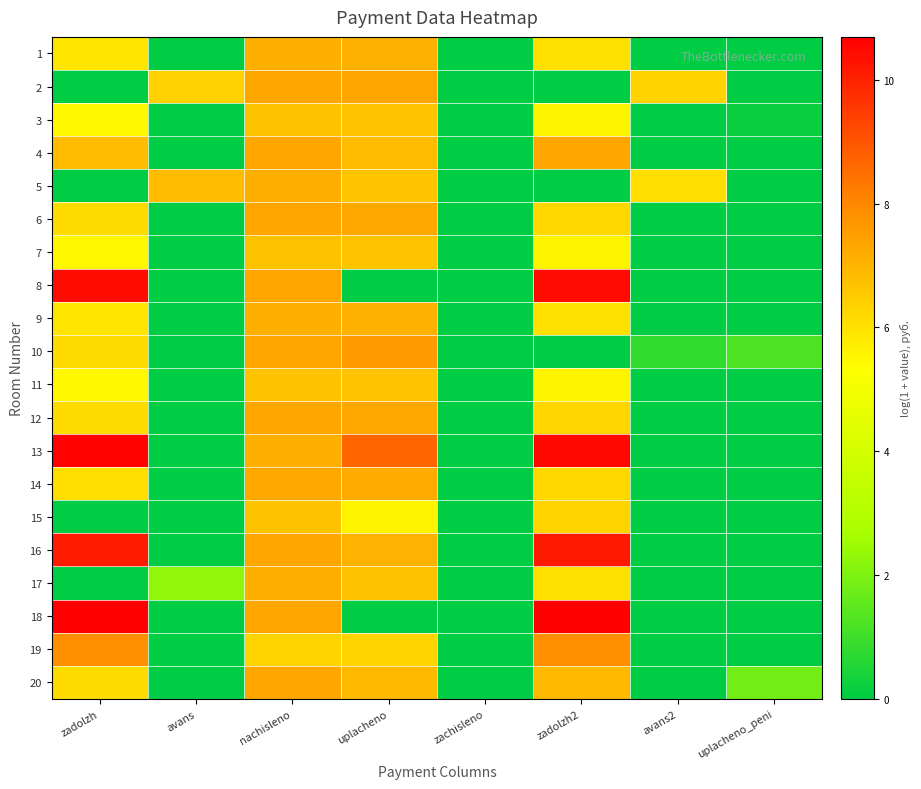

Reading left to right, transcribe all the data shown in this chart.

1: zadolzh=5.9	avans=0.0	nachisleno=7.1	uplacheno=7.1	zachisleno=0.0	zadolzh2=6.0	avans2=0.0	uplacheno_peni=0.0
2: zadolzh=0.0	avans=6.4	nachisleno=7.3	uplacheno=7.3	zachisleno=0.0	zadolzh2=0.0	avans2=6.3	uplacheno_peni=0.0
3: zadolzh=5.5	avans=0.0	nachisleno=6.7	uplacheno=6.7	zachisleno=0.0	zadolzh2=5.6	avans2=0.0	uplacheno_peni=0.2
4: zadolzh=6.8	avans=0.0	nachisleno=7.3	uplacheno=6.8	zachisleno=0.0	zadolzh2=7.3	avans2=0.0	uplacheno_peni=0.0
5: zadolzh=0.0	avans=6.8	nachisleno=7.1	uplacheno=6.6	zachisleno=0.0	zadolzh2=0.0	avans2=6.1	uplacheno_peni=0.0
6: zadolzh=6.1	avans=0.0	nachisleno=7.3	uplacheno=7.3	zachisleno=0.0	zadolzh2=6.2	avans2=0.0	uplacheno_peni=0.0
7: zadolzh=5.5	avans=0.0	nachisleno=6.7	uplacheno=6.7	zachisleno=0.0	zadolzh2=5.6	avans2=0.0	uplacheno_peni=0.0
8: zadolzh=10.4	avans=0.0	nachisleno=7.3	uplacheno=0.0	zachisleno=0.0	zadolzh2=10.5	avans2=0.0	uplacheno_peni=0.0
9: zadolzh=5.9	avans=0.0	nachisleno=7.1	uplacheno=7.1	zachisleno=0.0	zadolzh2=6.0	avans2=0.0	uplacheno_peni=0.0
10: zadolzh=6.1	avans=0.0	nachisleno=7.3	uplacheno=7.6	zachisleno=0.0	zadolzh2=0.0	avans2=0.8	uplacheno_peni=1.2
11: zadolzh=5.5	avans=0.0	nachisleno=6.7	uplacheno=6.7	zachisleno=0.0	zadolzh2=5.6	avans2=0.0	uplacheno_peni=0.0
12: zadolzh=6.1	avans=0.0	nachisleno=7.3	uplacheno=7.3	zachisleno=0.0	zadolzh2=6.2	avans2=0.0	uplacheno_peni=0.0
13: zadolzh=10.6	avans=0.0	nachisleno=7.1	uplacheno=8.7	zachisleno=0.0	zadolzh2=10.5	avans2=0.0	uplacheno_peni=0.0
14: zadolzh=6.1	avans=0.0	nachisleno=7.3	uplacheno=7.3	zachisleno=0.0	zadolzh2=6.2	avans2=0.0	uplacheno_peni=0.0
15: zadolzh=0.0	avans=0.0	nachisleno=6.7	uplacheno=5.6	zachisleno=0.0	zadolzh2=6.3	avans2=0.0	uplacheno_peni=0.0
16: zadolzh=10.1	avans=0.0	nachisleno=7.3	uplacheno=7.0	zachisleno=0.0	zadolzh2=10.2	avans2=0.0	uplacheno_peni=0.0
17: zadolzh=0.0	avans=2.3	nachisleno=7.1	uplacheno=6.7	zachisleno=0.0	zadolzh2=6.0	avans2=0.0	uplacheno_peni=0.0
18: zadolzh=10.7	avans=0.0	nachisleno=7.3	uplacheno=0.0	zachisleno=0.0	zadolzh2=10.7	avans2=0.0	uplacheno_peni=0.0
19: zadolzh=7.9	avans=0.0	nachisleno=6.3	uplacheno=6.3	zachisleno=0.0	zadolzh2=7.9	avans2=0.0	uplacheno_peni=0.0
20: zadolzh=6.1	avans=0.0	nachisleno=7.3	uplacheno=6.9	zachisleno=0.0	zadolzh2=6.9	avans2=0.0	uplacheno_peni=1.8